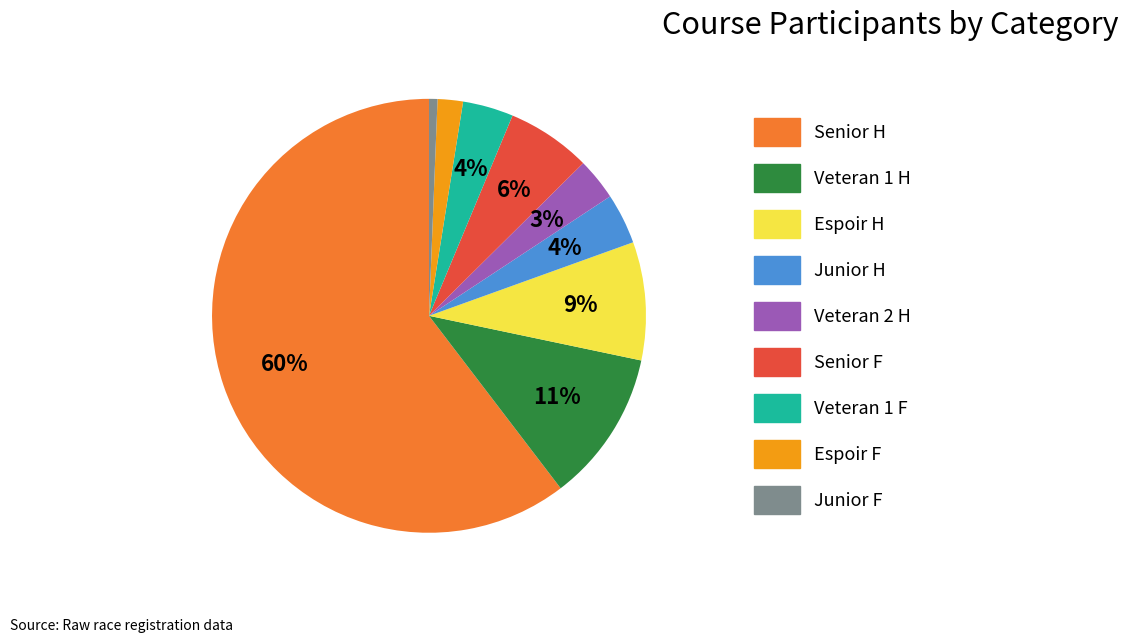

The Senior H slice represents 50% of the pie. True or false?

False